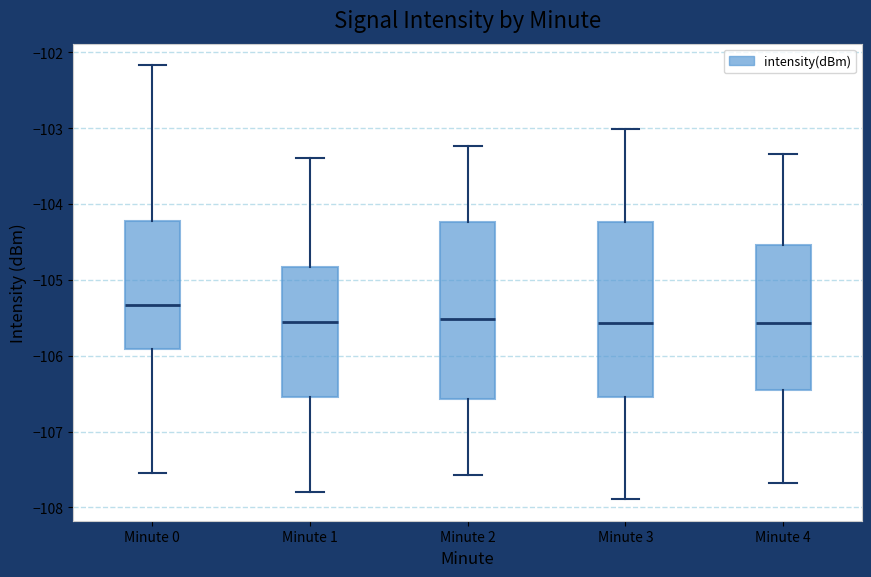

Reading left to right, read every box against the y-axis: the position of its median line, the range the box covers, and the ends of its whiskers. The values are not printed on the chart, so give them approximately, as read against the axis.

Minute 0: median -105.3, box -105.9 to -104.2, whiskers -107.5 to -102.2
Minute 1: median -105.6, box -106.5 to -104.8, whiskers -107.8 to -103.4
Minute 2: median -105.5, box -106.6 to -104.2, whiskers -107.6 to -103.2
Minute 3: median -105.6, box -106.5 to -104.2, whiskers -107.9 to -103.0
Minute 4: median -105.6, box -106.5 to -104.5, whiskers -107.7 to -103.3